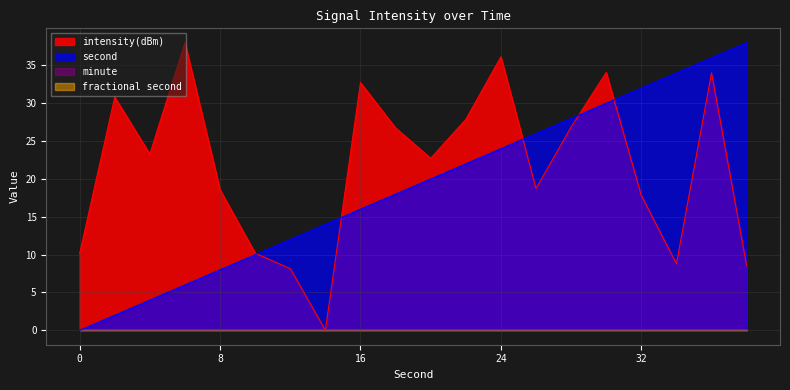

What is the highest value of the intensity(dBm) series?

38.0